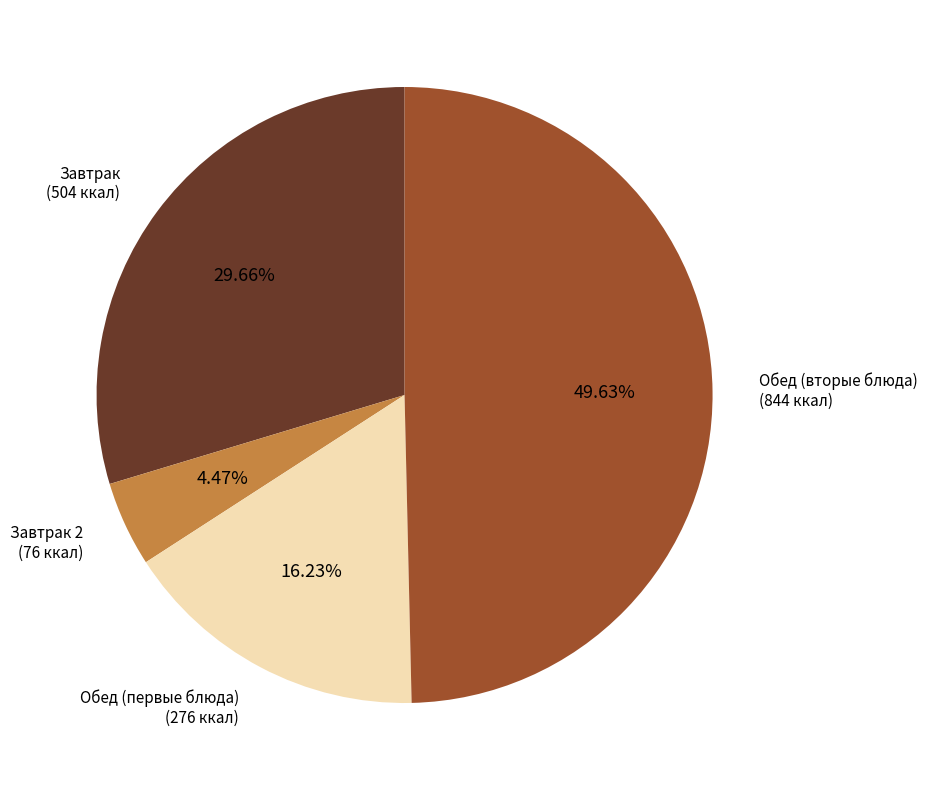

What is the ratio of the value at Обед (первые блюда) (276 ккал) to the value at Завтрак 2 (76 ккал)?

3.6